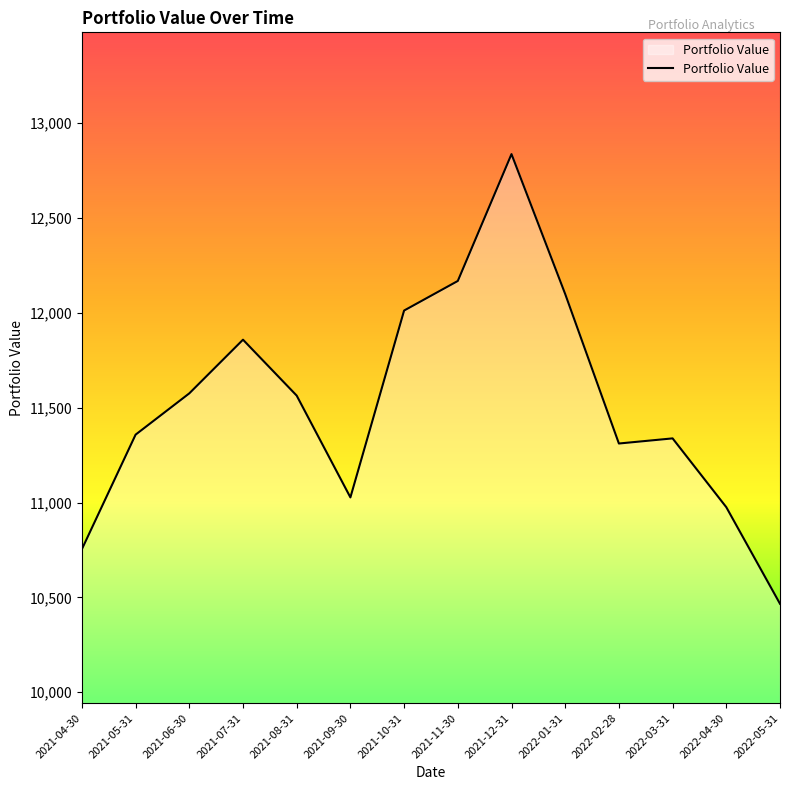

How many values are below 11563?

7